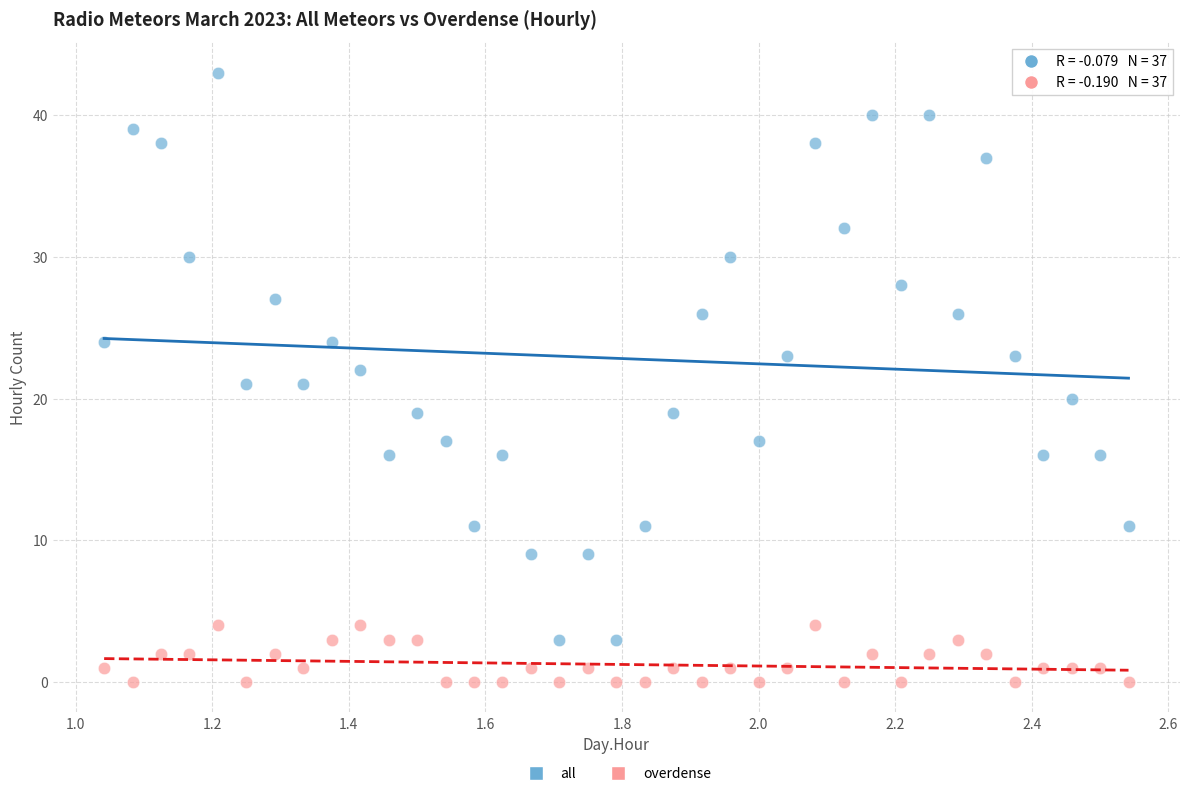

Which series has the widest spread of Y values?

all